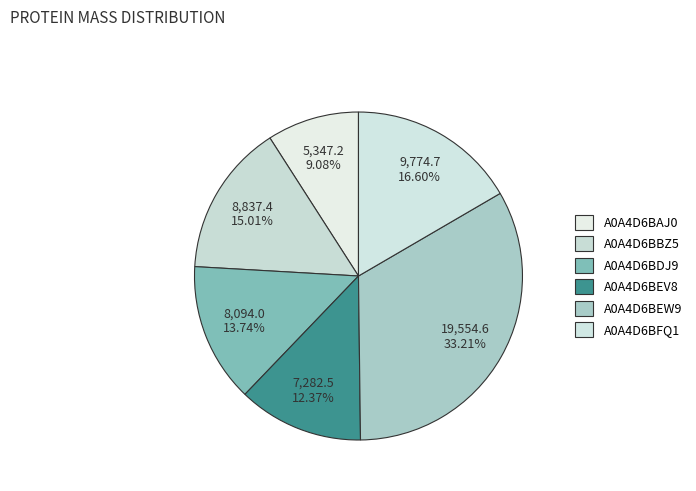

Which category has the biggest portion of the pie?

A0A4D6BEW9